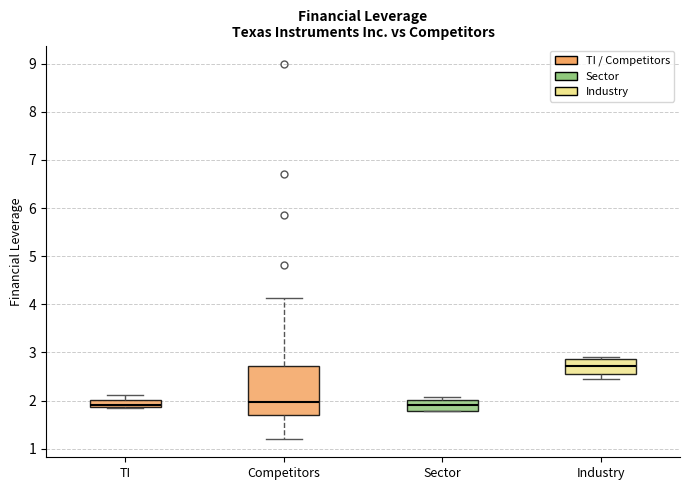

Comparing the boxes themselves (not the whiskers), which one is the tallest?

Competitors